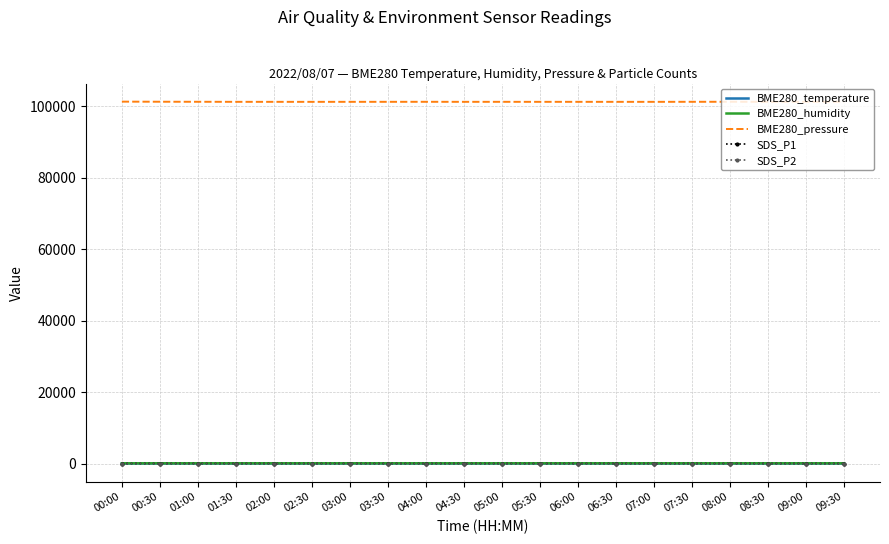

Which series has the widest spread of values?

BME280_pressure